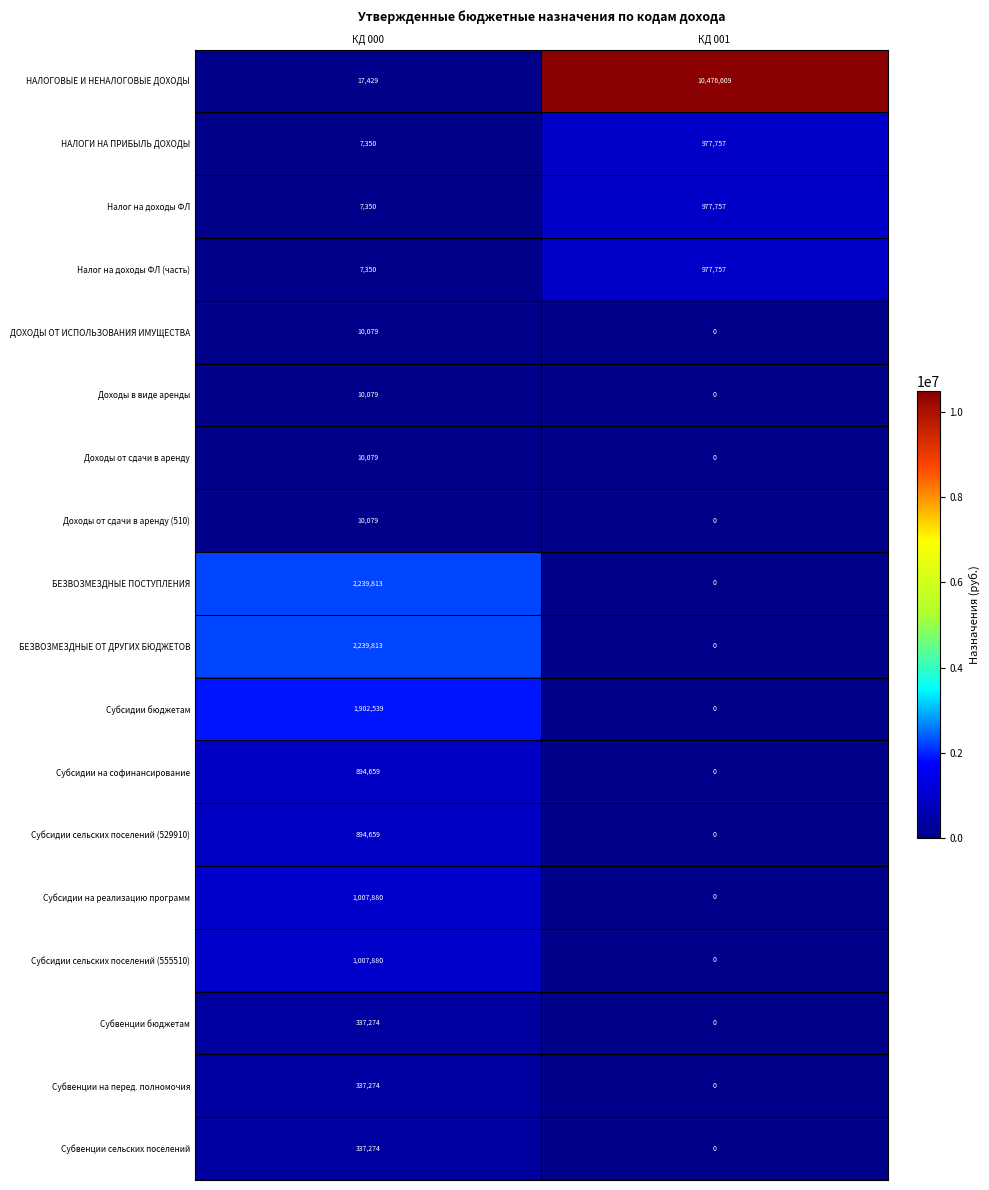

At which category is the sum across all series the highest?

КД 001